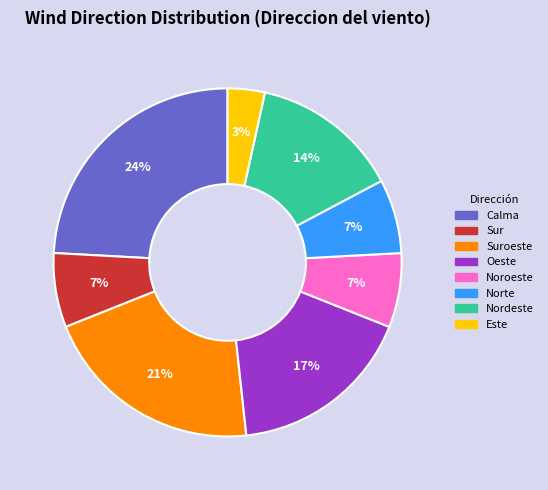

To the nearest percent, what is the average slice percentage?

12%